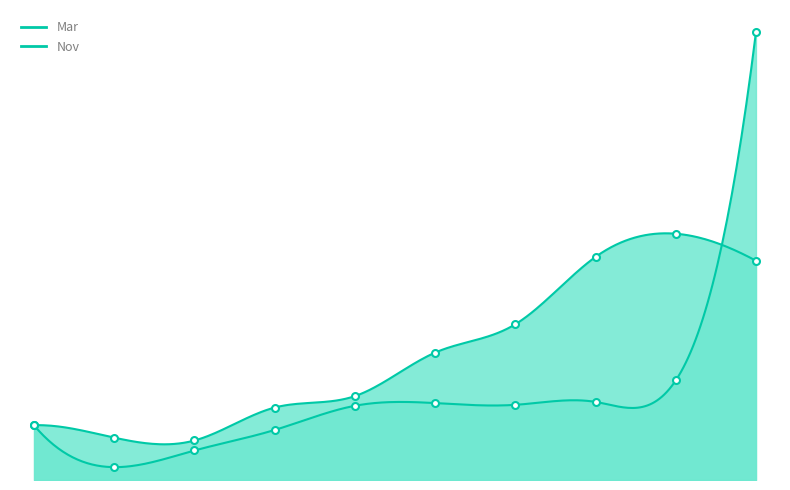

Reading left to right, transcribe all the data shown in this chart.

Mar: pct05=0.0	pct15=0.0	pct25=0.0	pct35=0.0	pct45=0.0	pct55=0.0	pct65=0.0	pct75=0.0	pct85=0.0	pct95=0.1
Nov: pct05=0.0	pct15=0.0	pct25=0.0	pct35=0.0	pct45=0.0	pct55=0.0	pct65=0.0	pct75=0.0	pct85=0.0	pct95=0.0